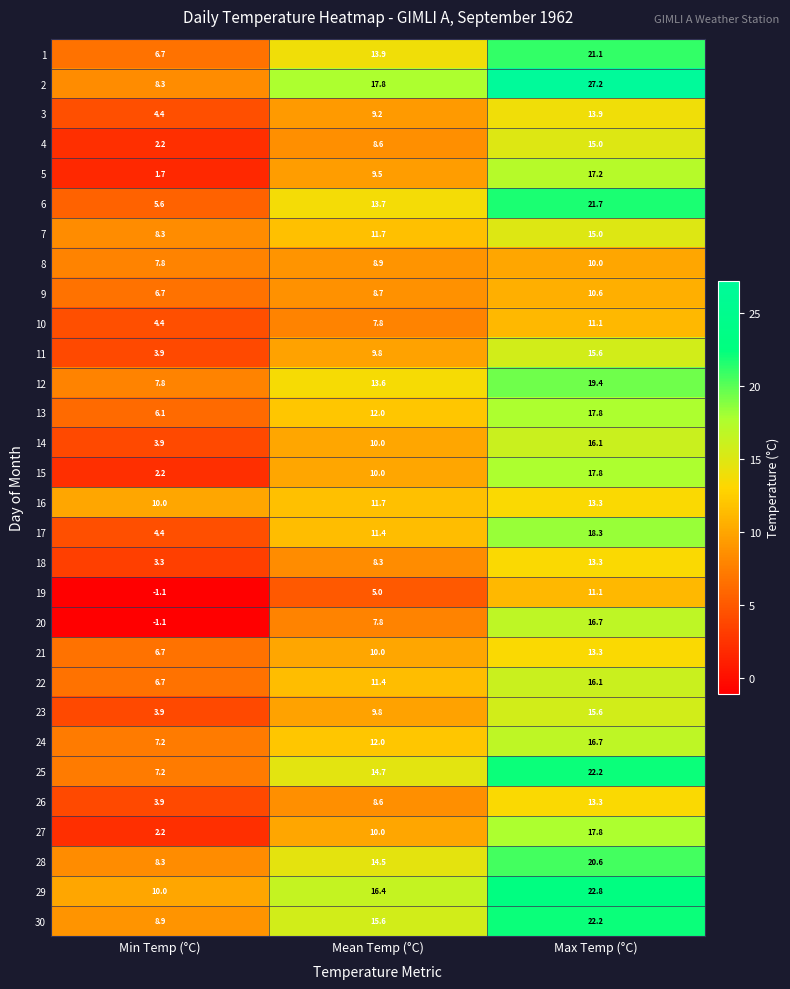

What is the spread (max minus min) of values at Mean Temp (°C)?

12.8